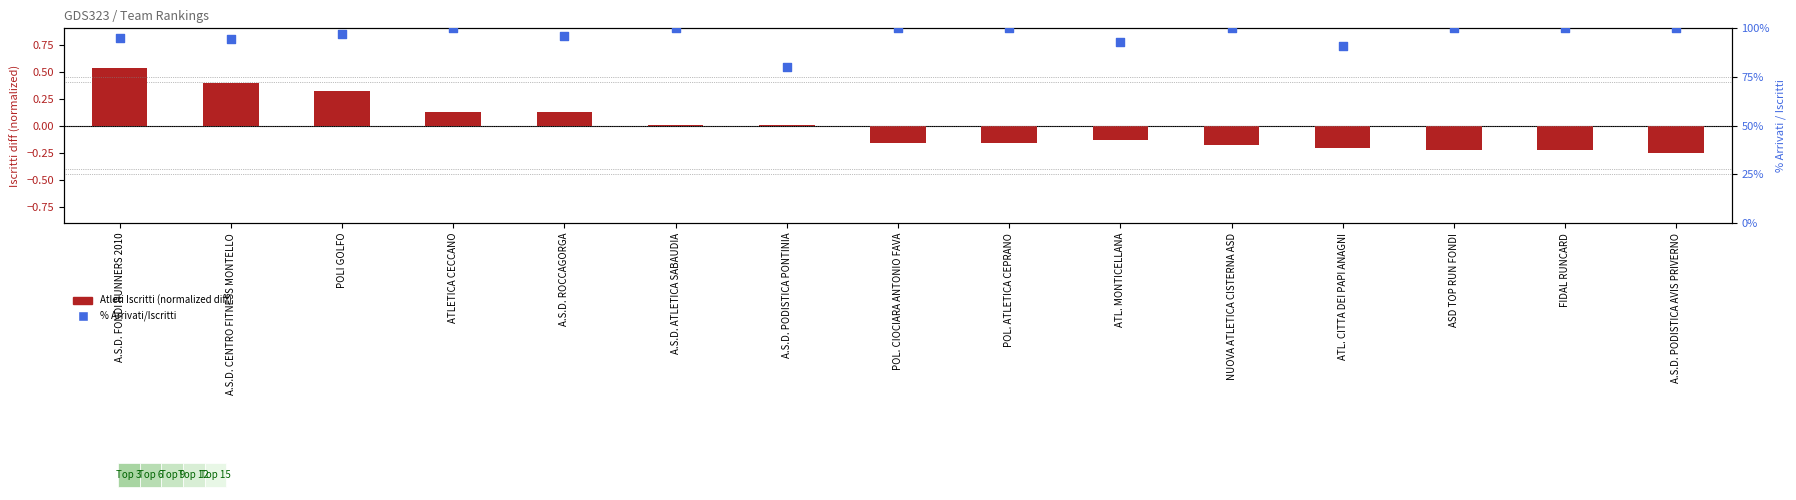

Which series reaches the maximum Y coordinate?

% Arrivati/Iscritti